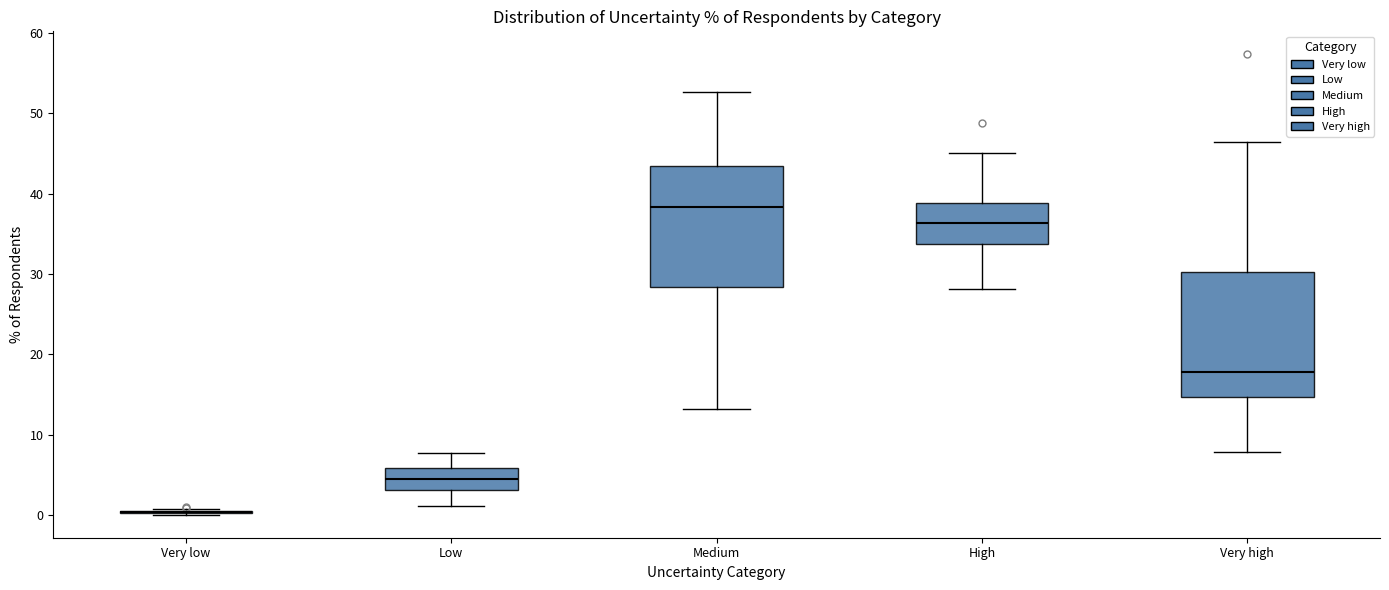

Reading left to right, read every box against the y-axis: the position of its median line, the range the box covers, and the ends of its whiskers. The values are not printed on the chart, so give them approximately, as read against the axis.

Very low: box collapsed to a line at 0, whiskers 0 to 1
Low: median 5, box 3 to 6, whiskers 1 to 8
Medium: median 38, box 28 to 43, whiskers 13 to 53
High: median 36, box 34 to 39, whiskers 28 to 45
Very high: median 18, box 15 to 30, whiskers 8 to 46